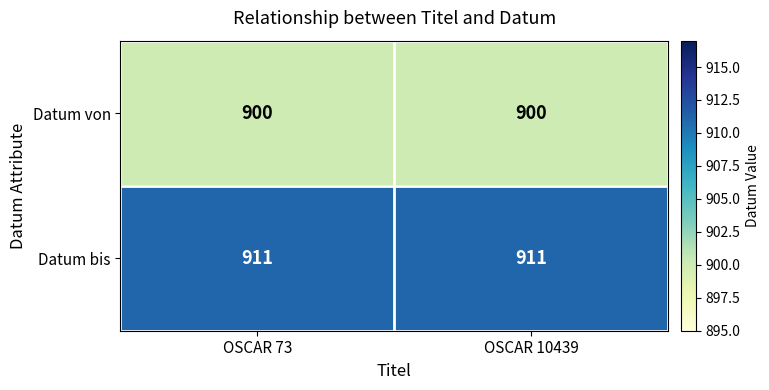

List the series in order of their overall mean, lowest first.

Datum von, Datum bis